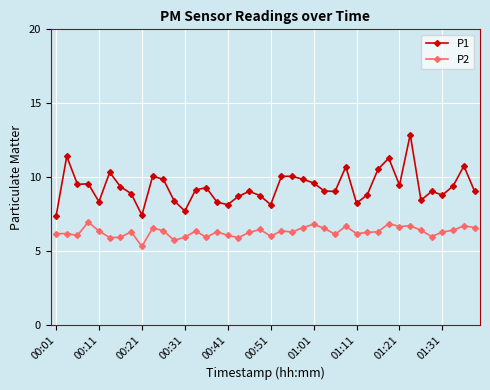

List the series in order of their peak value, lowest first.

P2, P1